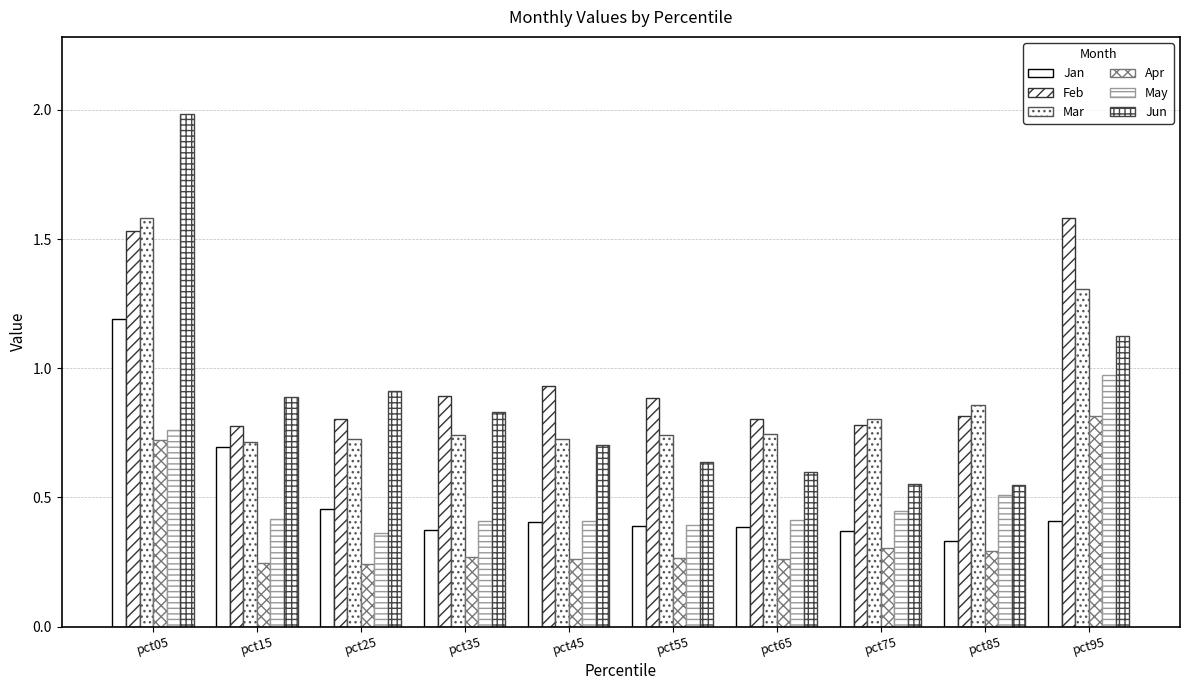

How many data points does each series have?

10